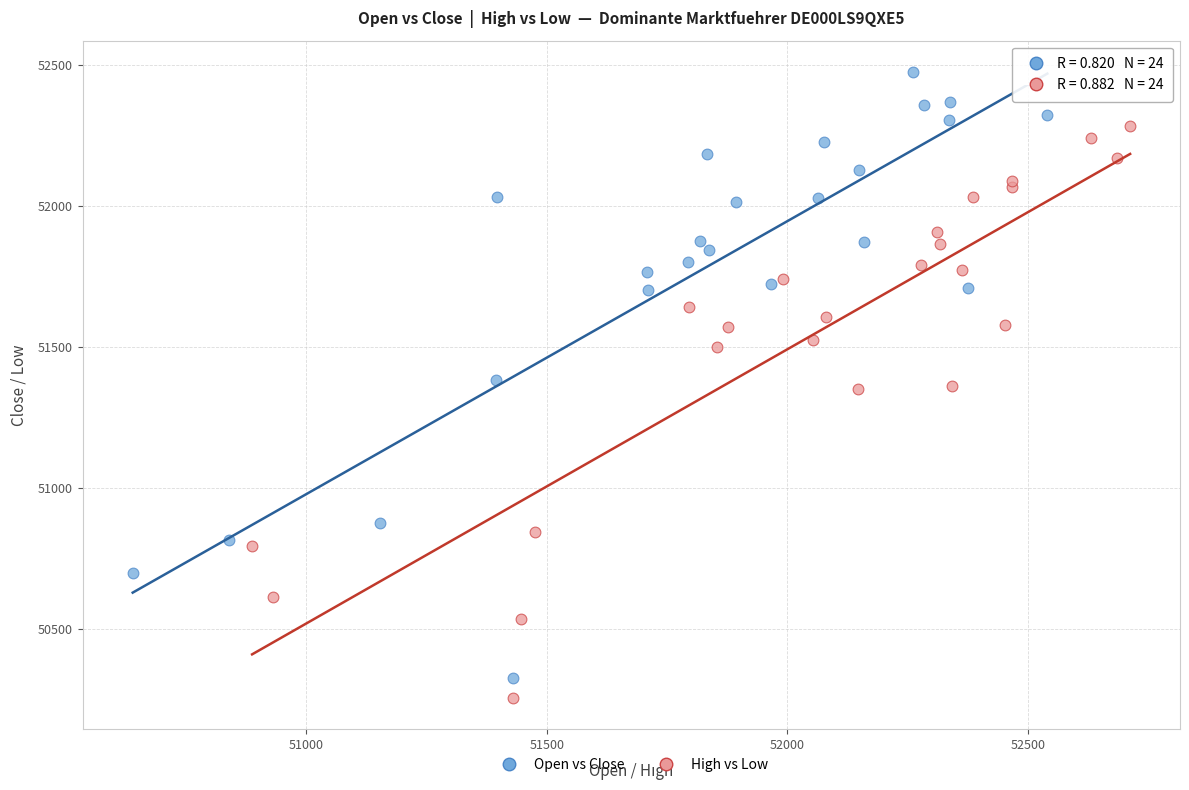

Which series has the largest Y range (max minus min)?

Open vs Close